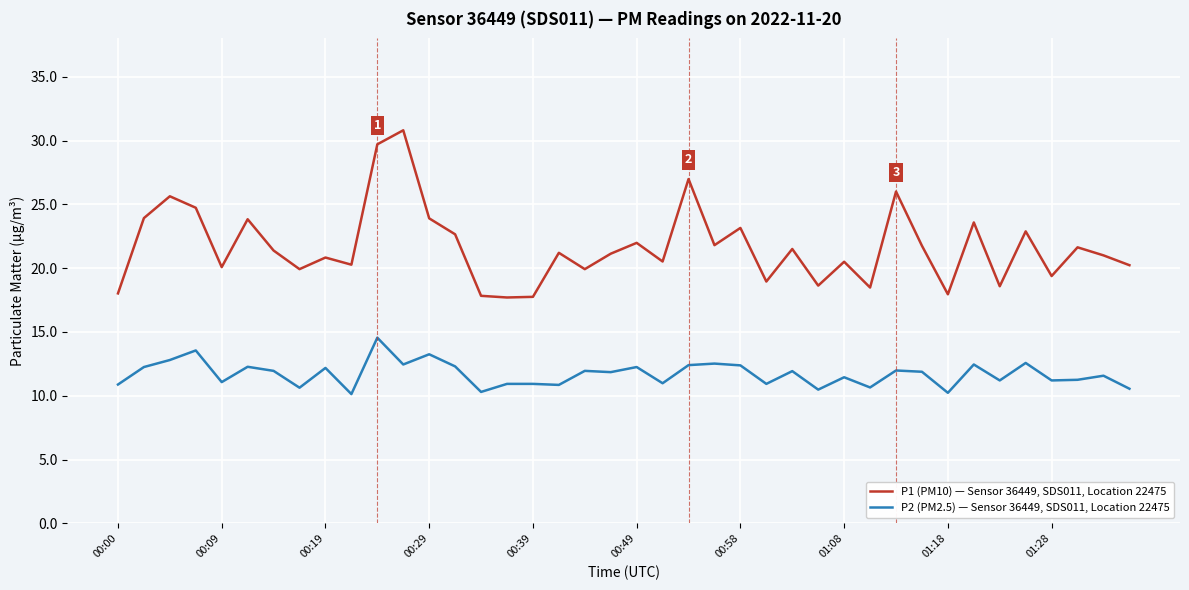

What is the difference between the maximum and minimum values in the P2 (PM2.5) — Sensor 36449, SDS011, Location 22475 series?

4.4